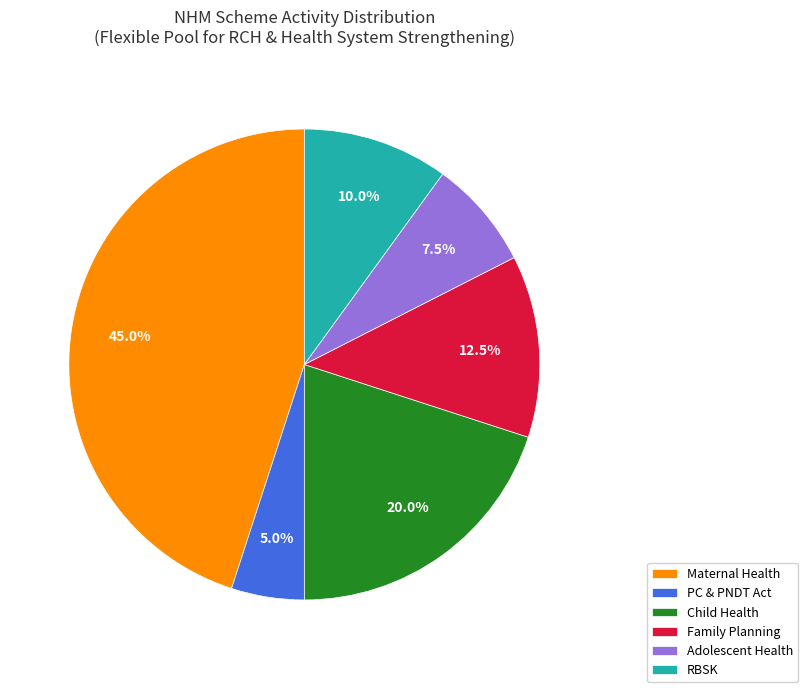

To the nearest percent, what portion does Child Health represent?

20%